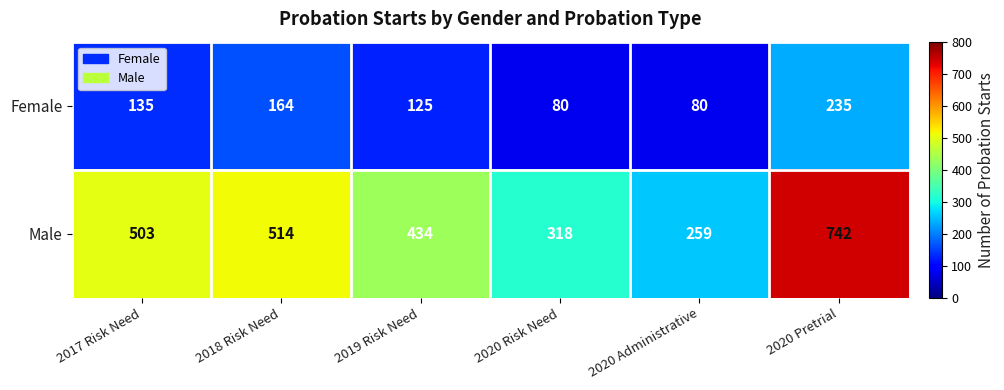

Reading left to right, what are all the values shown in this chart?

Female: 2017 Risk Need=135	2018 Risk Need=164	2019 Risk Need=125	2020 Risk Need=80	2020 Administrative=80	2020 Pretrial=235
Male: 2017 Risk Need=503	2018 Risk Need=514	2019 Risk Need=434	2020 Risk Need=318	2020 Administrative=259	2020 Pretrial=742